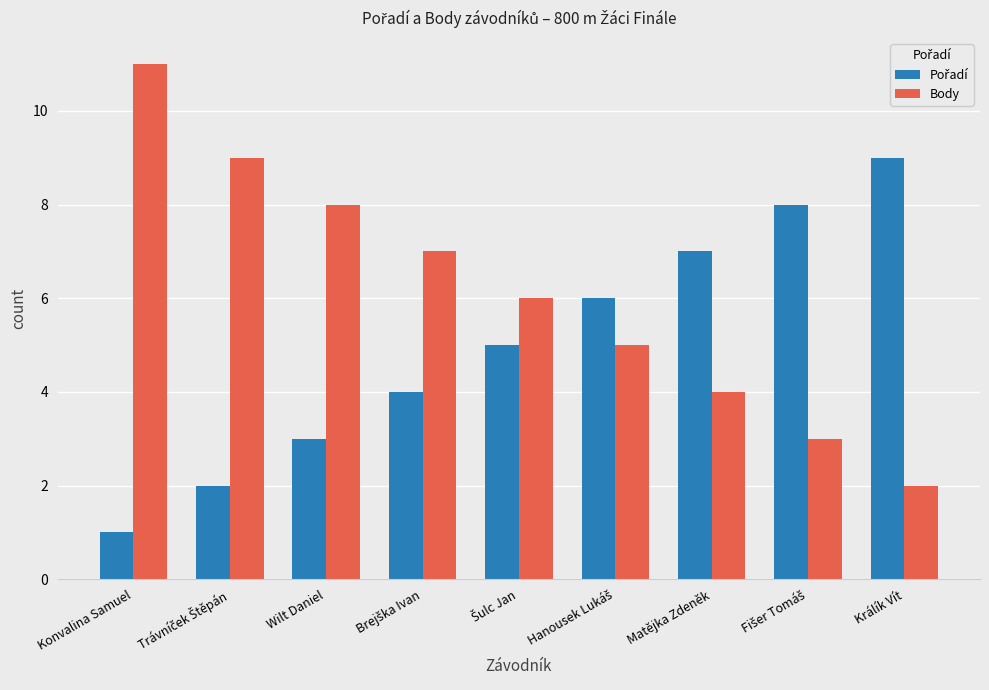

Which category has the lowest value in the Body series?

Králík Vít